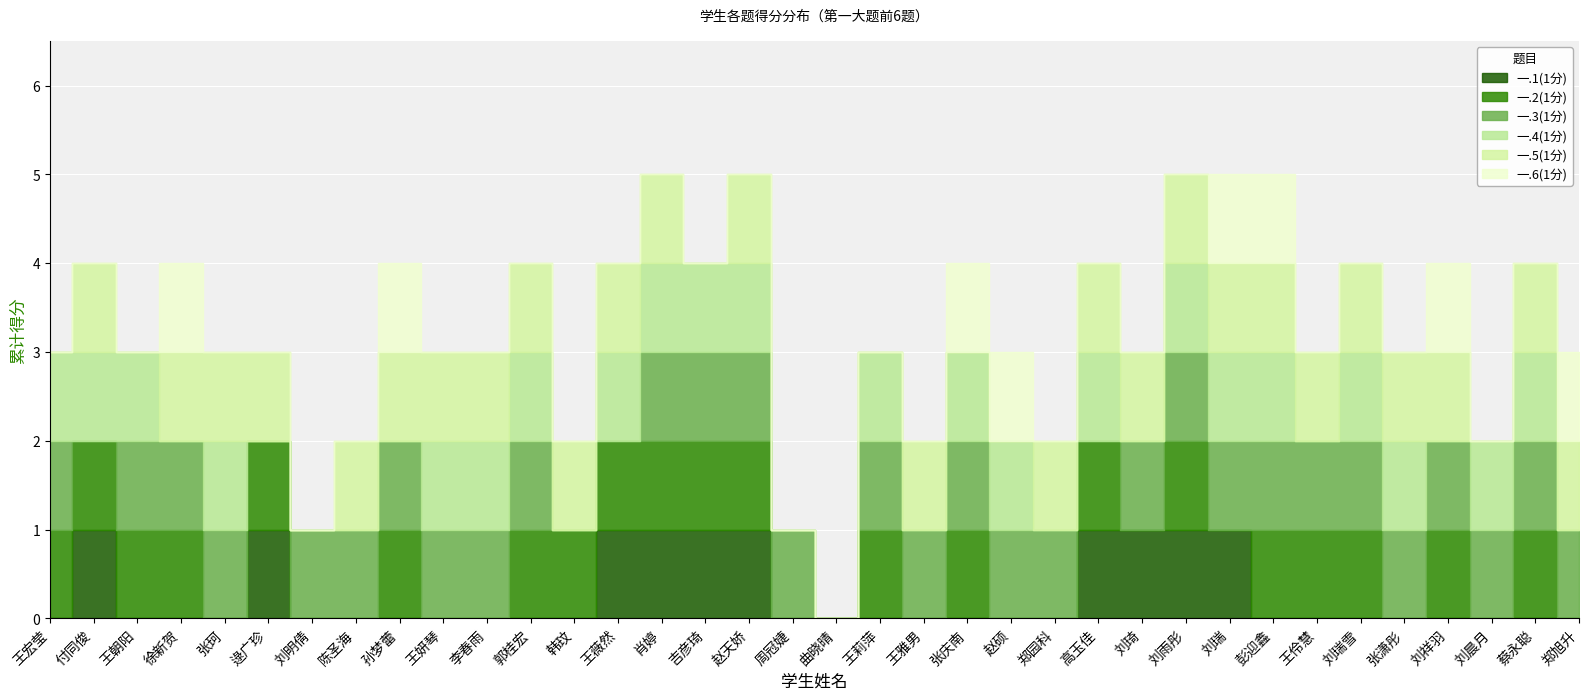

Where do 一.3(1分) and 一.2(1分) first cross each other?

张珂 and 逯广珍